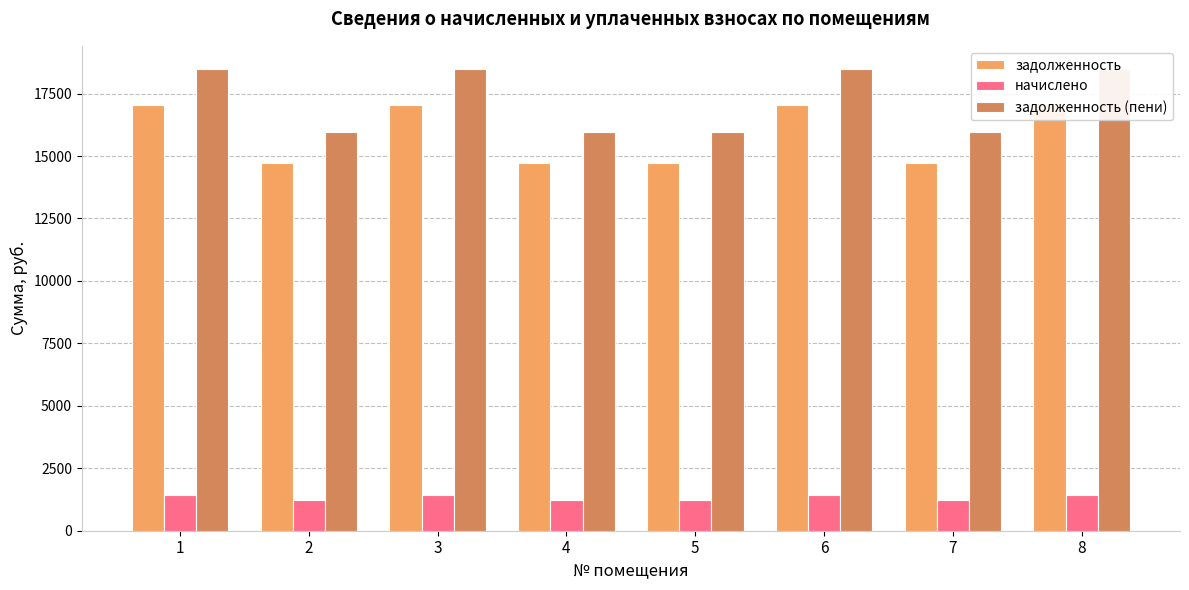

What is the difference between the maximum and minimum values in the задолженность series?

2342.4